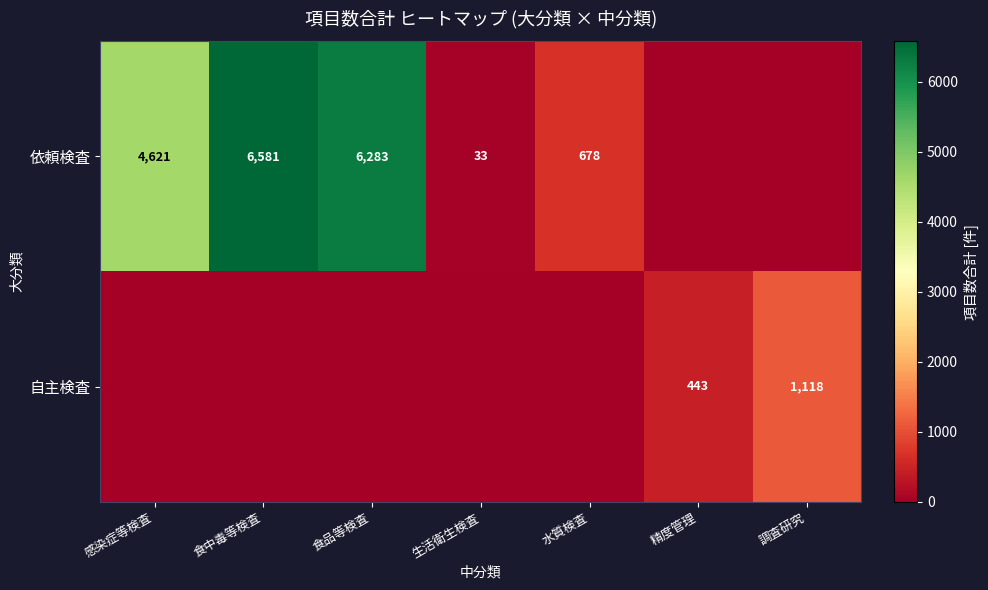

The 自主検査 series shows 229 at 精度管理. True or false?

False